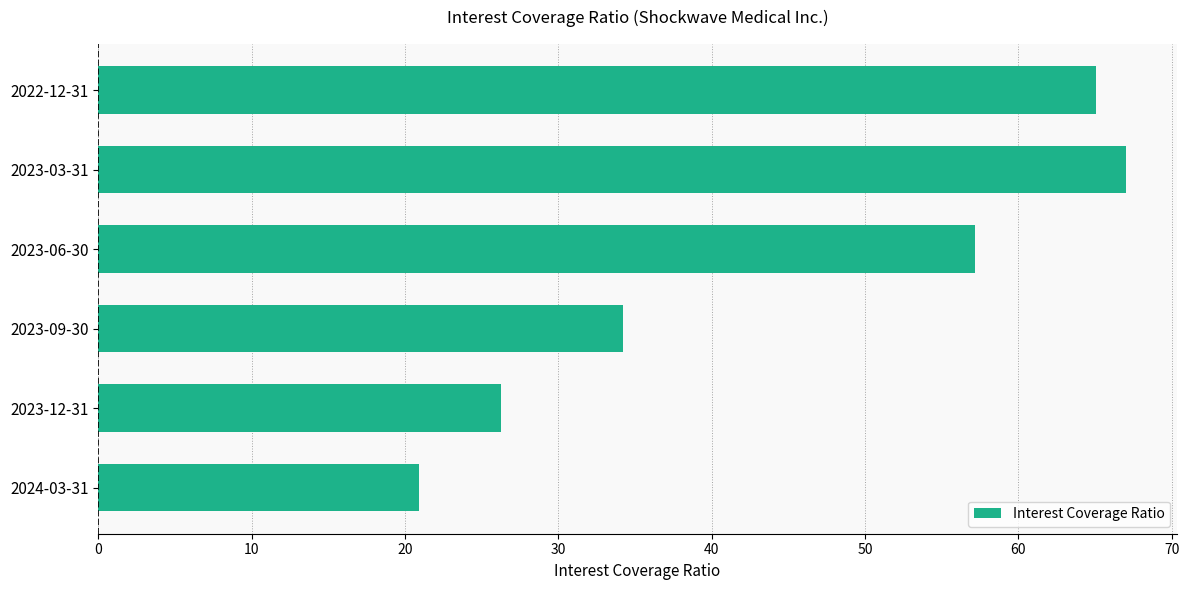

List the labels in order of value, smallest first.

2024-03-31, 2023-12-31, 2023-09-30, 2023-06-30, 2022-12-31, 2023-03-31